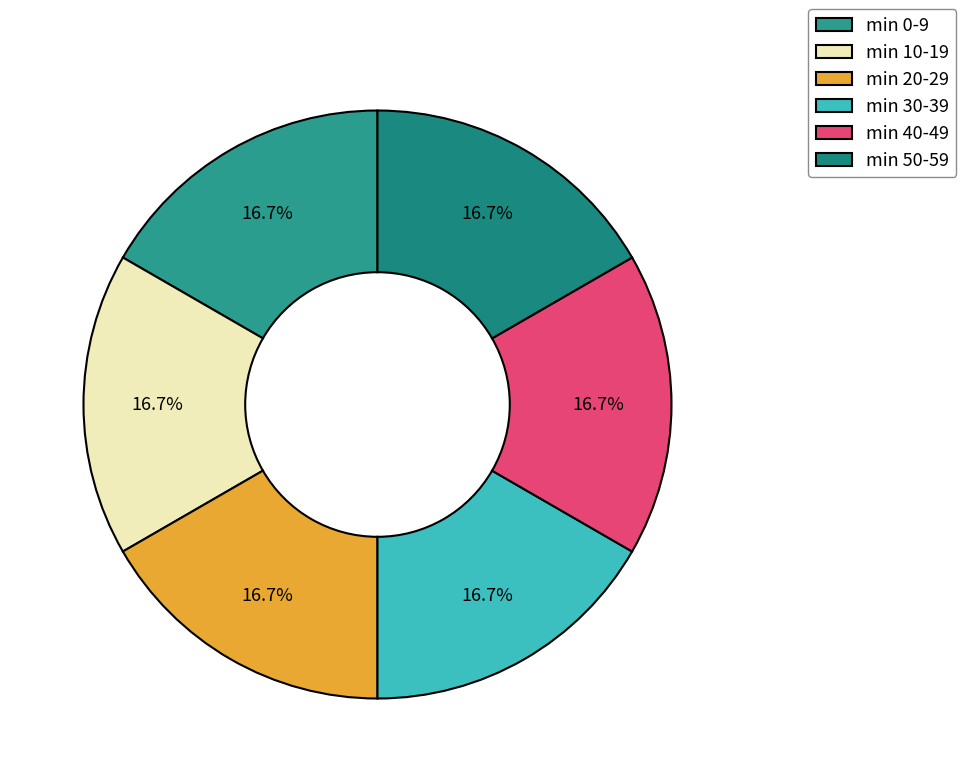

How many segments does this pie chart have?

6